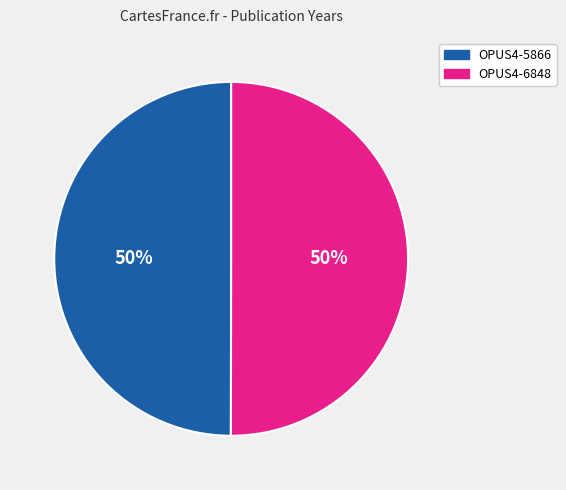

What percentage is the OPUS4-5866 slice, to the nearest percent?

50%